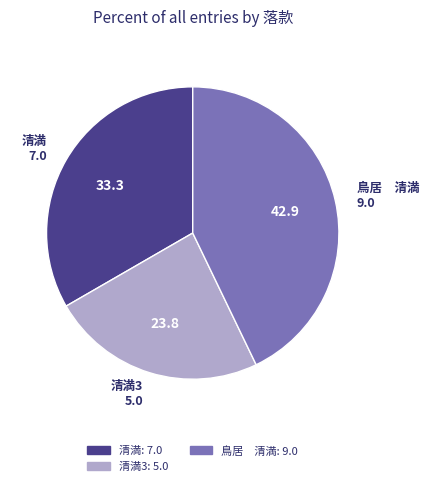

The 清満3 slice represents 4% of the pie. True or false?

False